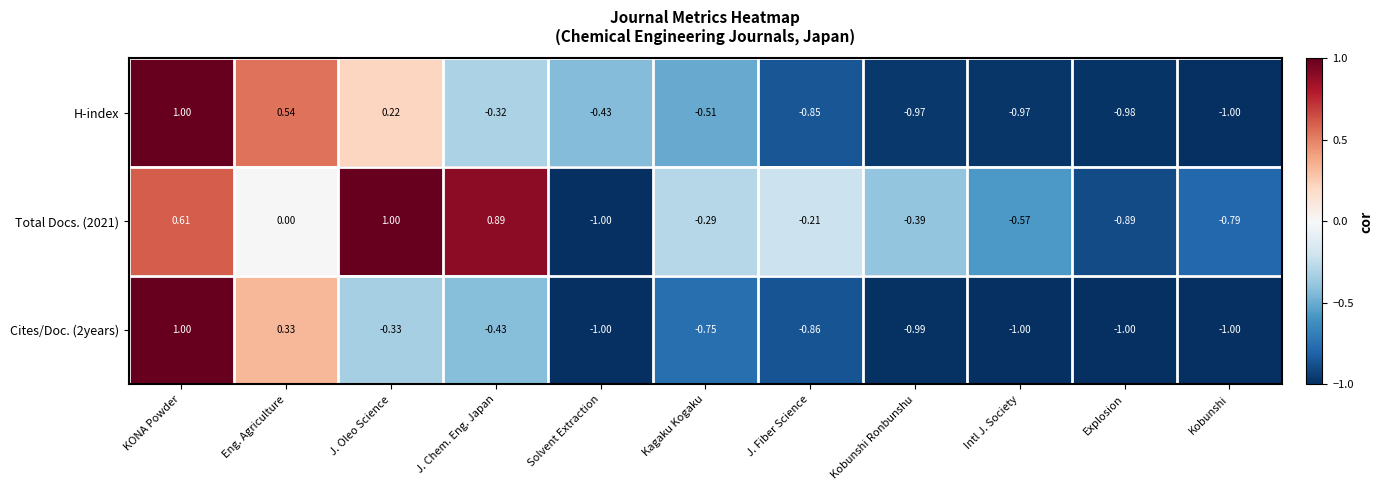

At which label does Total Docs. (2021) first exceed 0?

KONA Powder